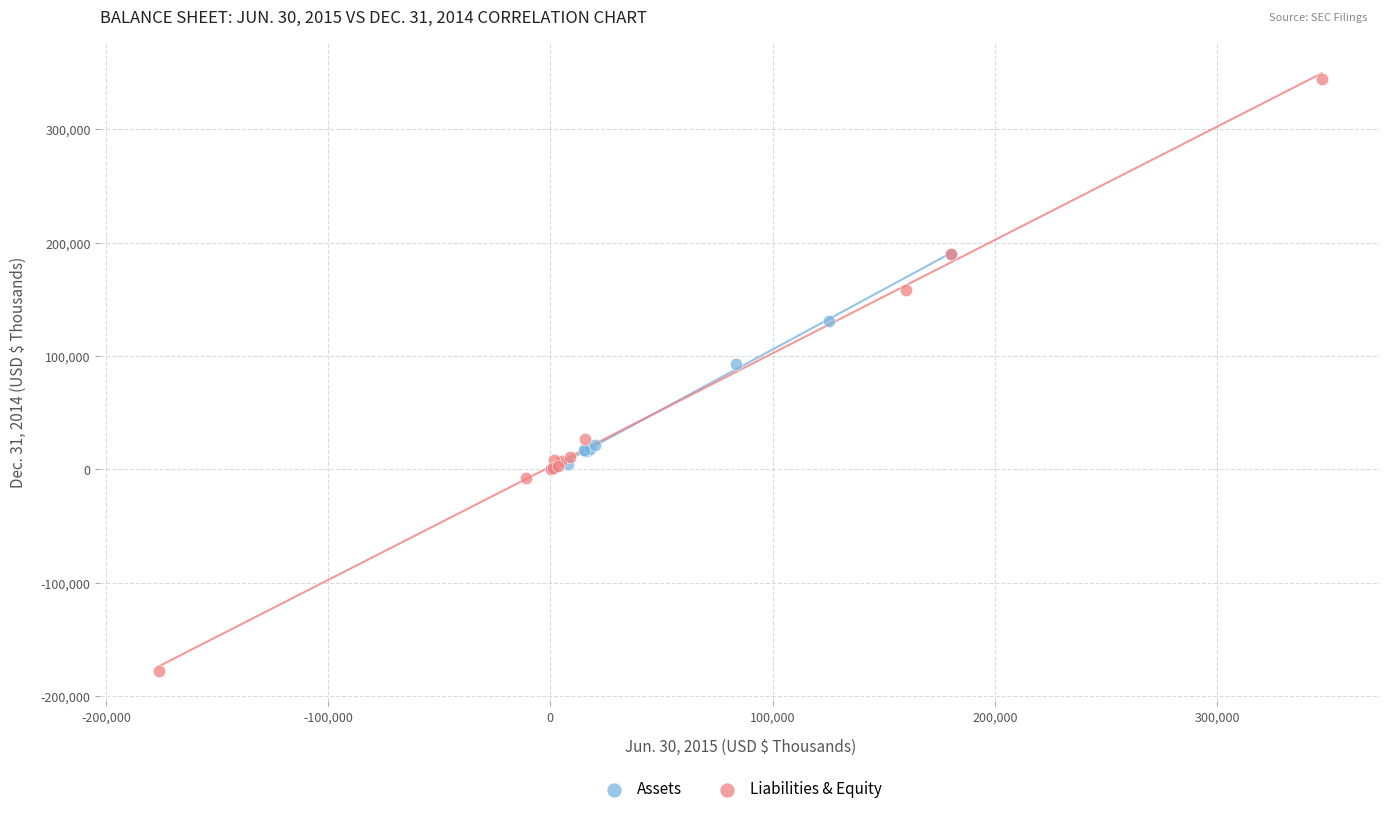

Which series has the widest spread of Y values?

Liabilities & Equity